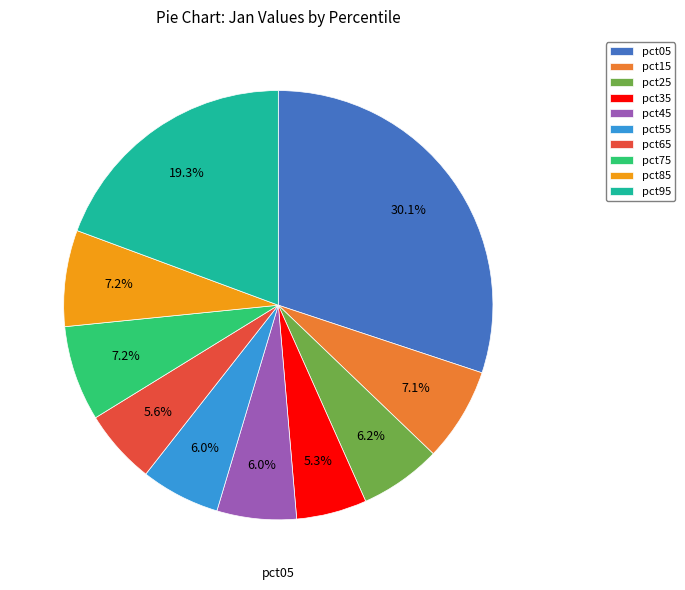

Does pct65 represent more than half of the total?

No